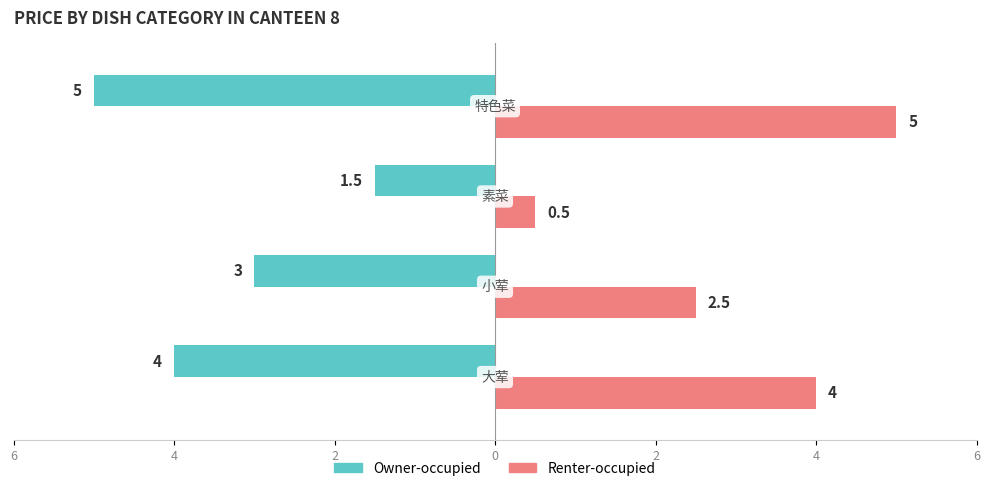

Reading right to left, extract all data points from this chart.

Owner-occupied: -5.0	-1.5	-3.0	-4.0
Renter-occupied: 5.0	0.5	2.5	4.0